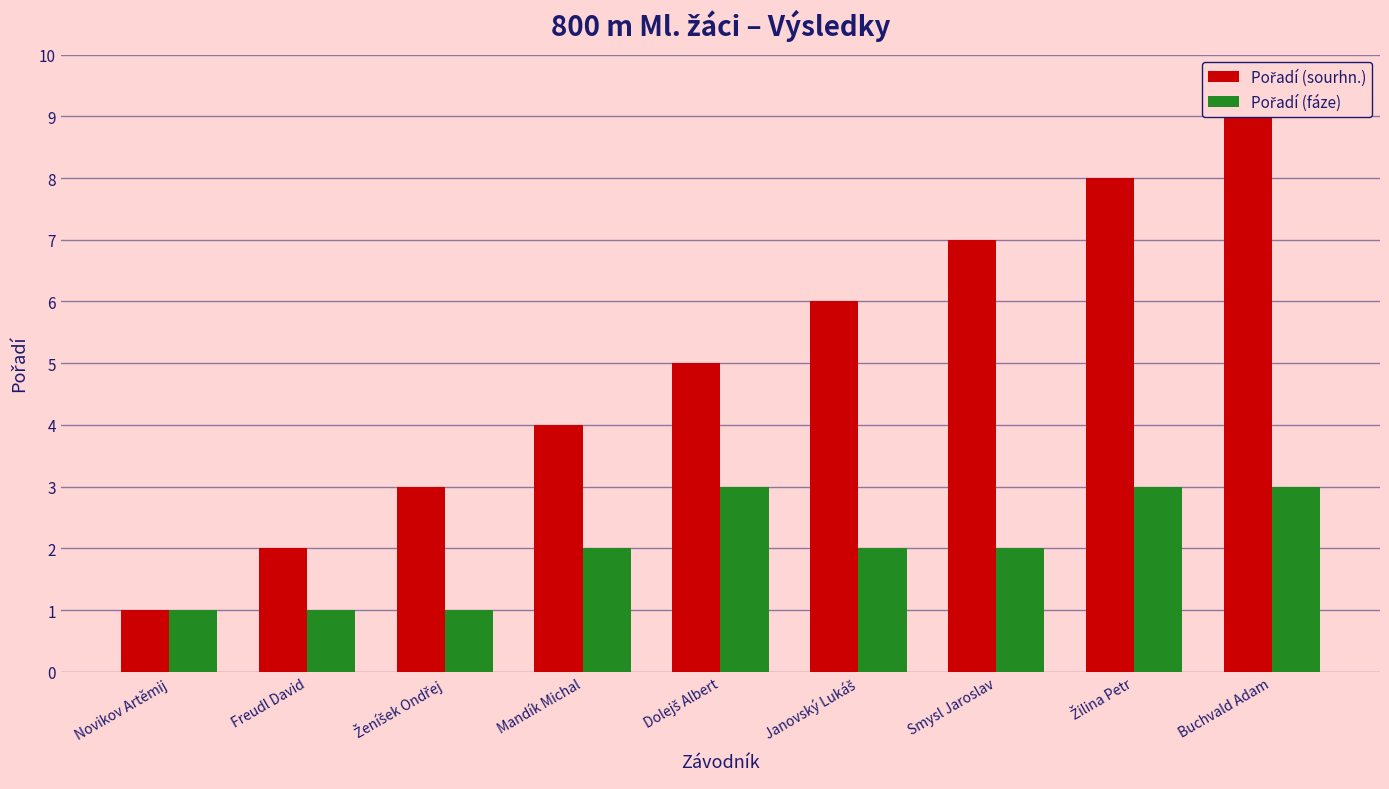

Reading right to left, extract all data points from this chart.

Pořadí (sourhn.): Buchvald Adam=9	Žilina Petr=8	Smysl Jaroslav=7	Janovský Lukáš=6	Dolejš Albert=5	Mandík Michal=4	Ženíšek Ondřej=3	Freudl David=2	Novikov Artěmij=1
Pořadí (fáze): Buchvald Adam=3	Žilina Petr=3	Smysl Jaroslav=2	Janovský Lukáš=2	Dolejš Albert=3	Mandík Michal=2	Ženíšek Ondřej=1	Freudl David=1	Novikov Artěmij=1